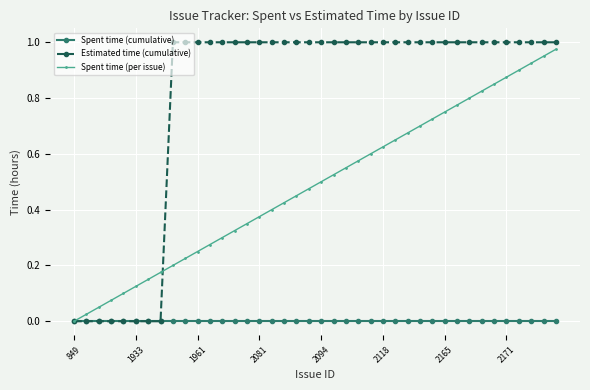

Rank the series by their average value, from highest to lowest.

Estimated time (cumulative), Spent time (per issue), Spent time (cumulative)